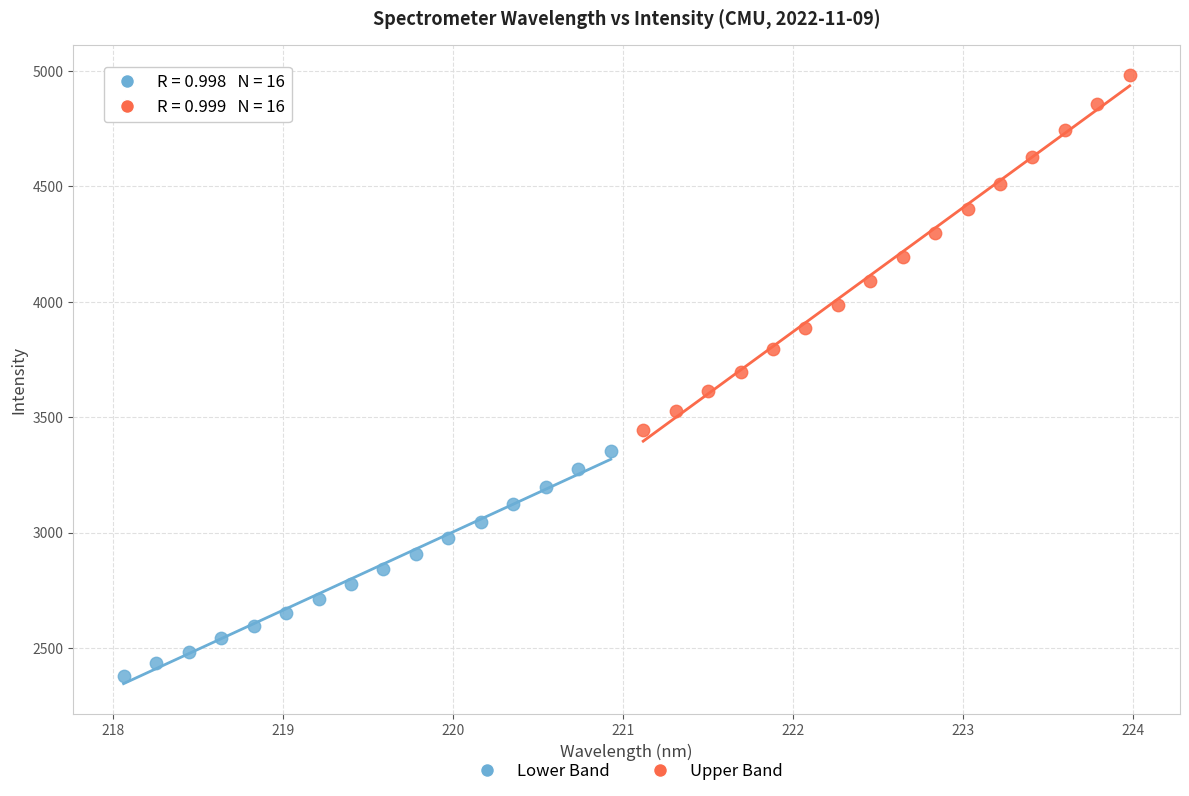

Which series has the widest spread of Y values?

Upper Band